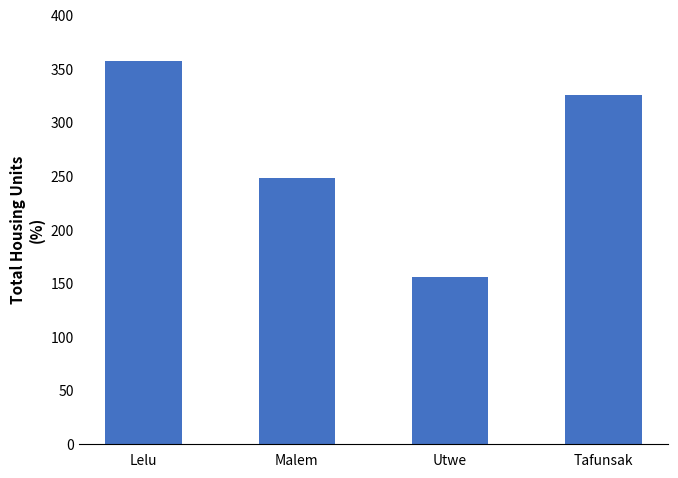

Reading left to right, what are all the values shown in this chart?

357	248	156	326